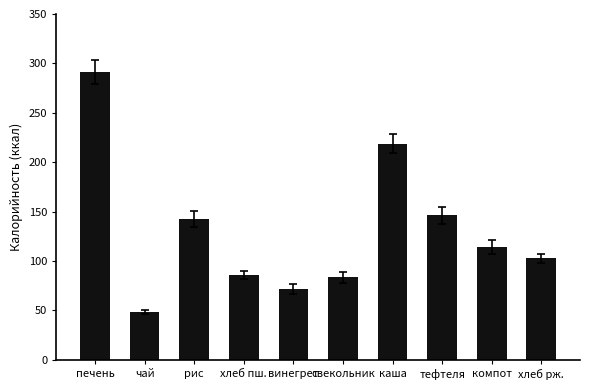

How many data points are above 113?

5